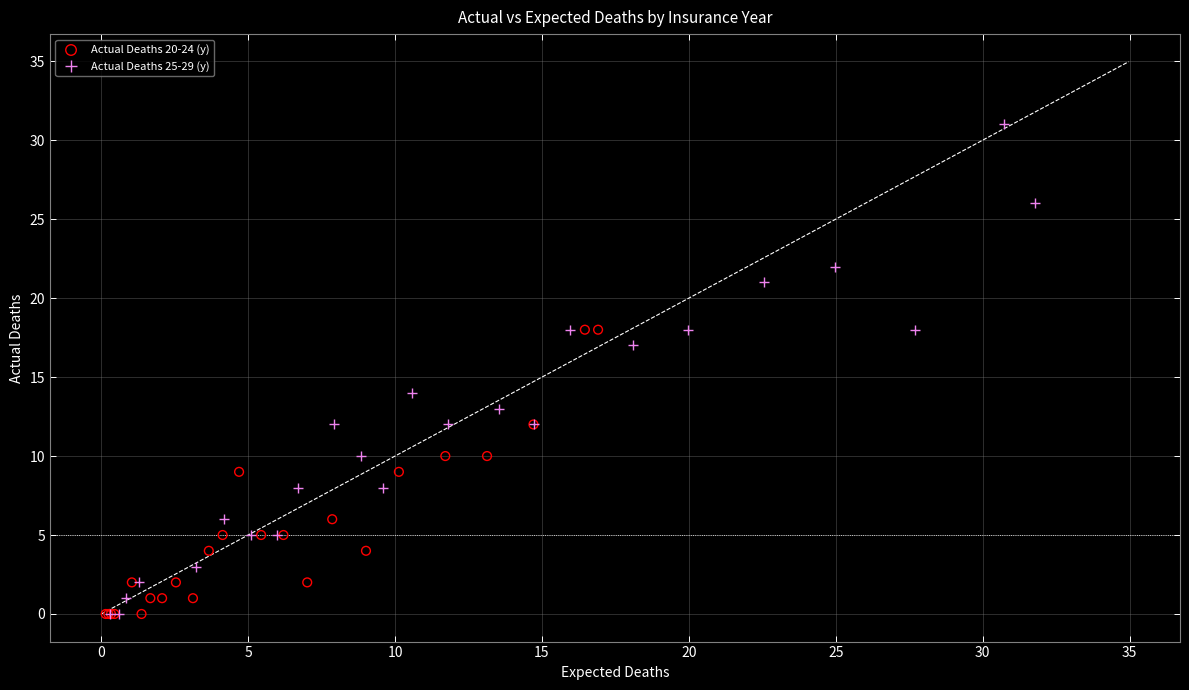

Which series has the largest Y range (max minus min)?

Actual Deaths 25-29 (y)